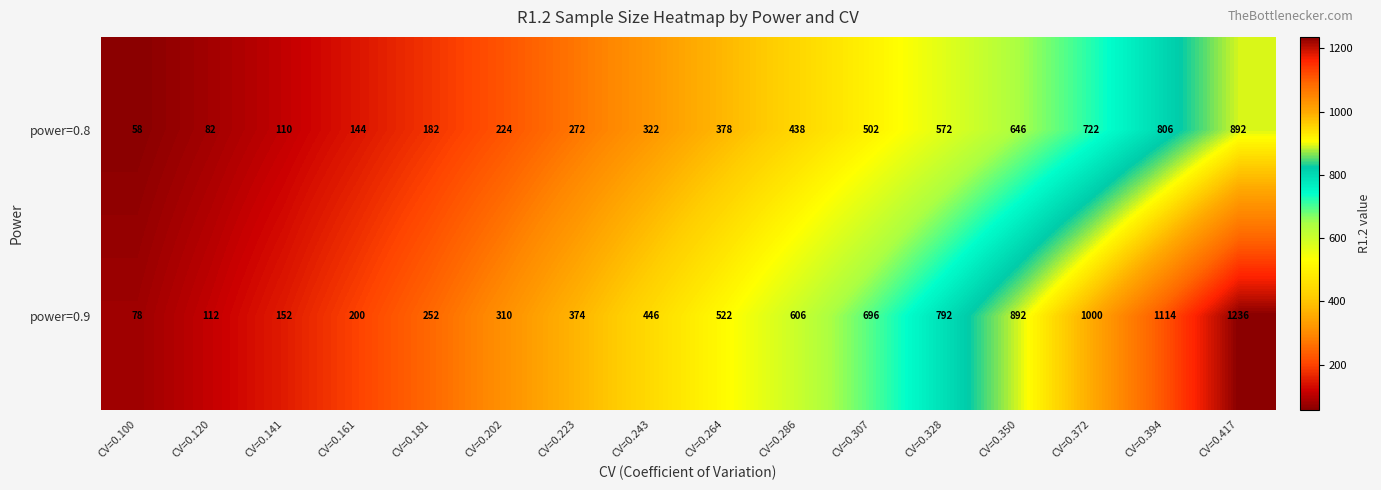

What value does the power=0.8 series have at CV=0.350?

646